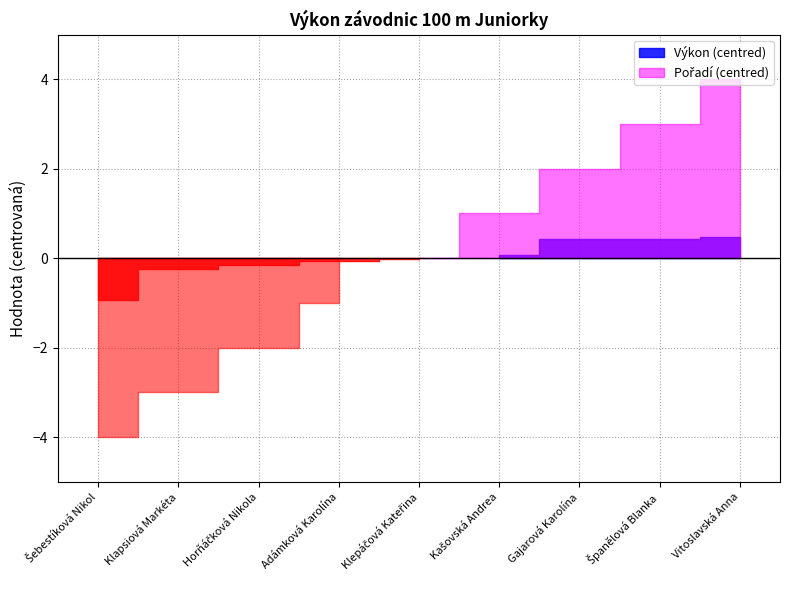

Which series has the widest spread of values?

Pořadí (sourhn.)